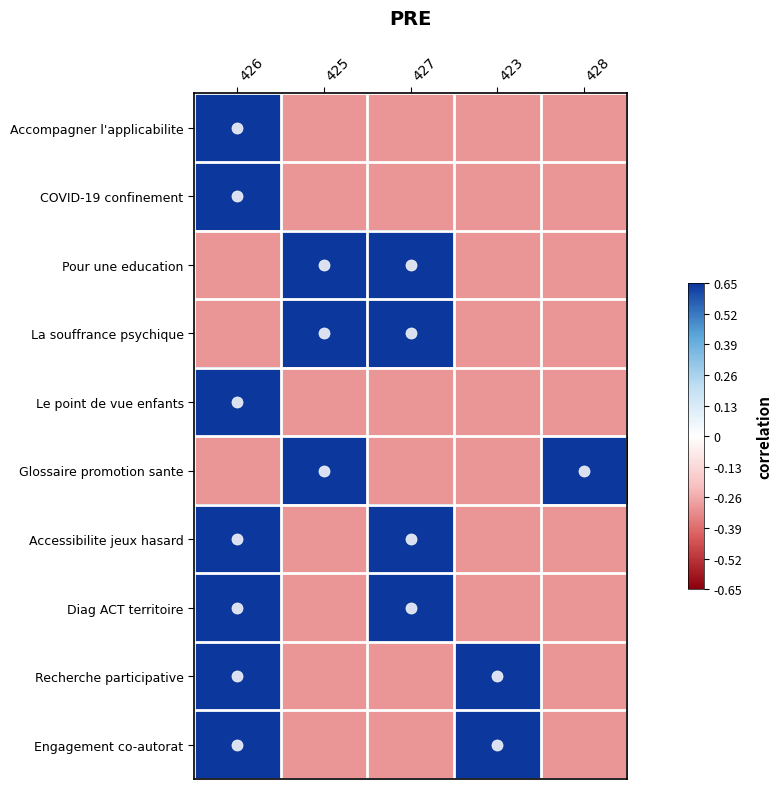

Reading left to right, list all the values displayed in this chart.

Accompagner l'applicabilite: 426=0.6	425=-0.3	427=-0.3	423=-0.3	428=-0.3
COVID-19 confinement: 426=0.6	425=-0.3	427=-0.3	423=-0.3	428=-0.3
Pour une education: 426=-0.3	425=0.6	427=0.6	423=-0.3	428=-0.3
La souffrance psychique: 426=-0.3	425=0.6	427=0.6	423=-0.3	428=-0.3
Le point de vue enfants: 426=0.6	425=-0.3	427=-0.3	423=-0.3	428=-0.3
Glossaire promotion sante: 426=-0.3	425=0.6	427=-0.3	423=-0.3	428=0.6
Accessibilite jeux hasard: 426=0.6	425=-0.3	427=0.6	423=-0.3	428=-0.3
Diag ACT territoire: 426=0.6	425=-0.3	427=0.6	423=-0.3	428=-0.3
Recherche participative: 426=0.6	425=-0.3	427=-0.3	423=0.6	428=-0.3
Engagement co-autorat: 426=0.6	425=-0.3	427=-0.3	423=0.6	428=-0.3